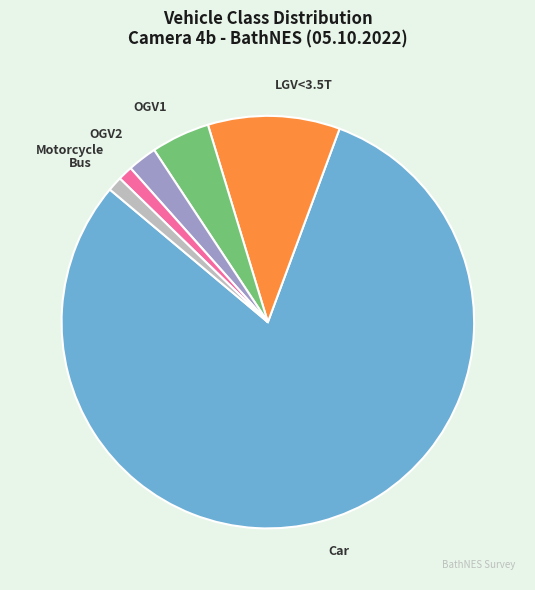

What is the ratio of the value at OGV1 to the value at Bus?

4.0